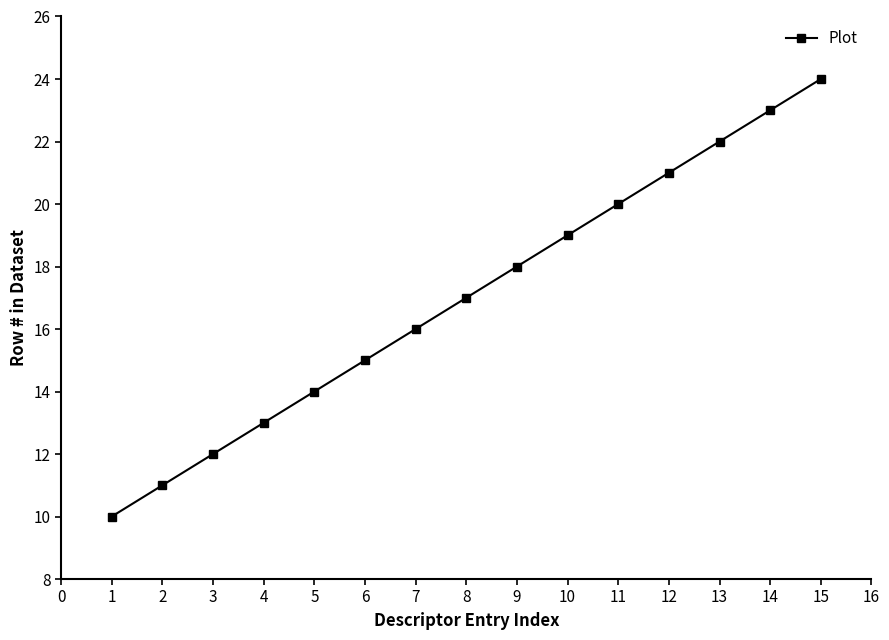

The chart shows a value of 20 at 4. True or false?

False